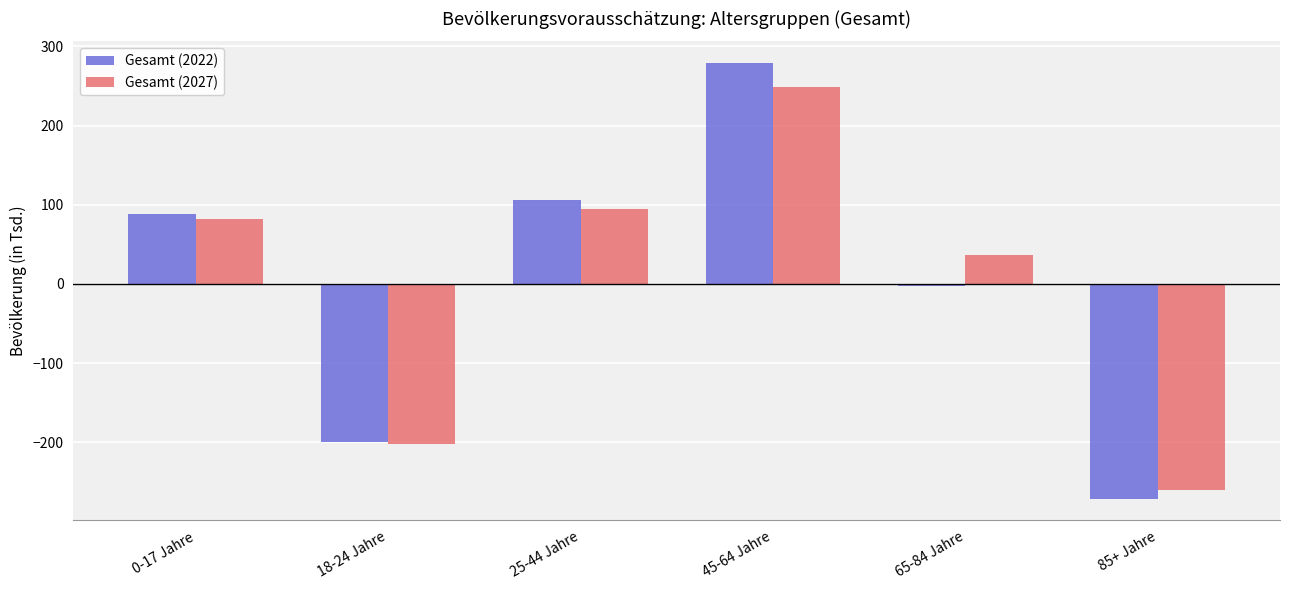

At which label does Gesamt (2027) reach its minimum?

85+ Jahre